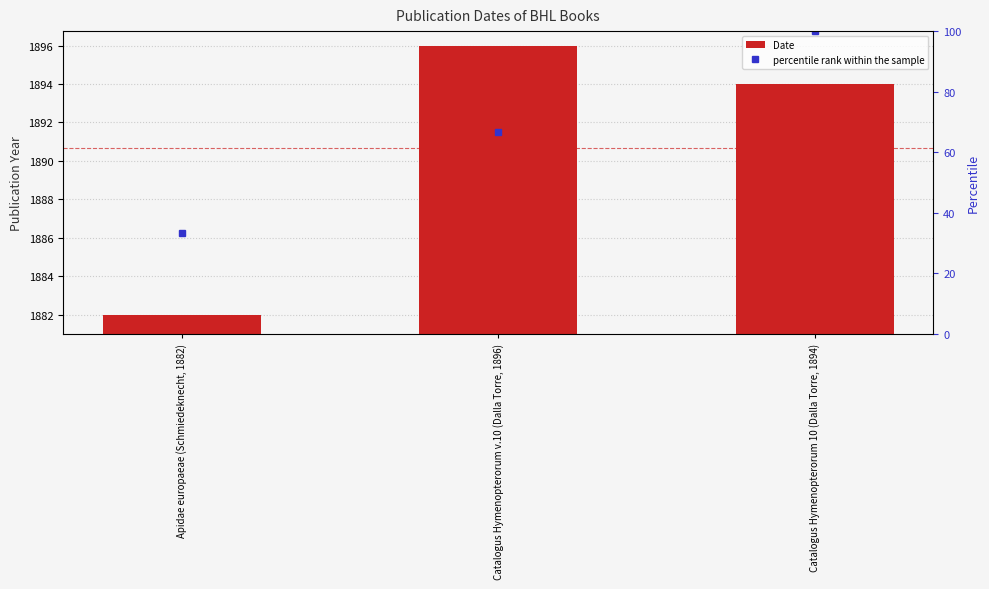

What is the difference between the maximum and minimum values?

14